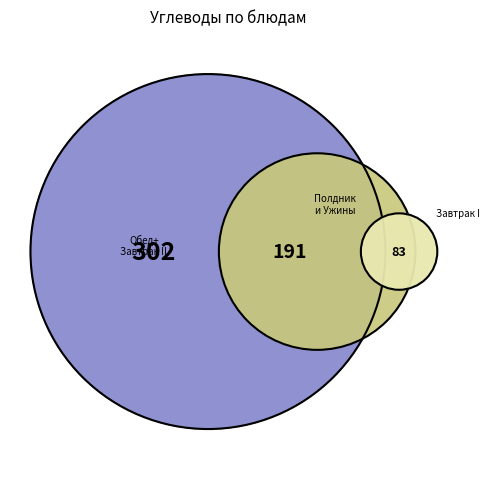

Is there any slice that represents more than half of the pie?

No